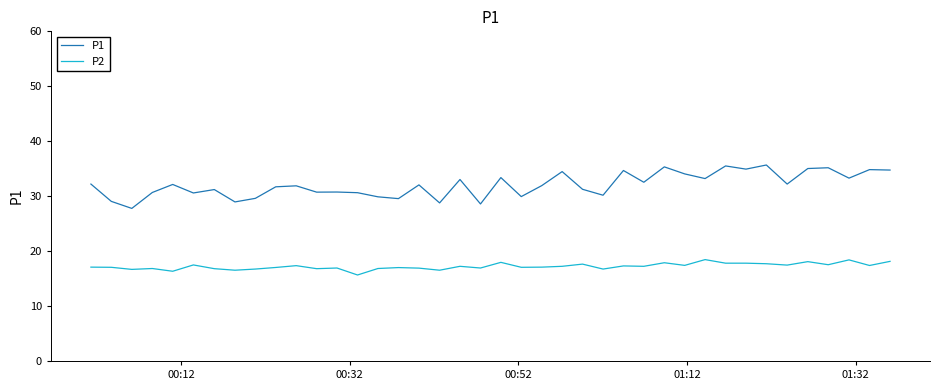

How many lines are shown in the chart?

2